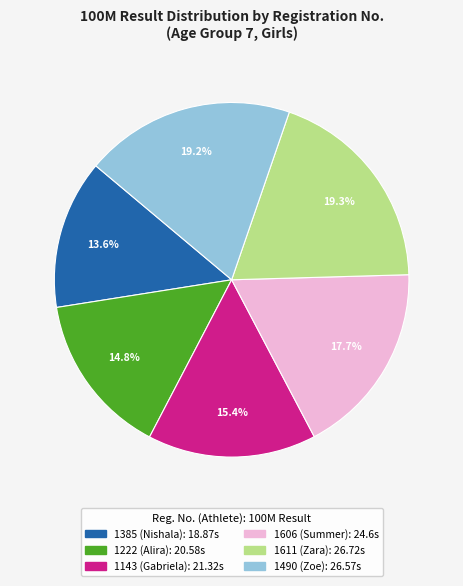

Which slice is the smallest?

1385